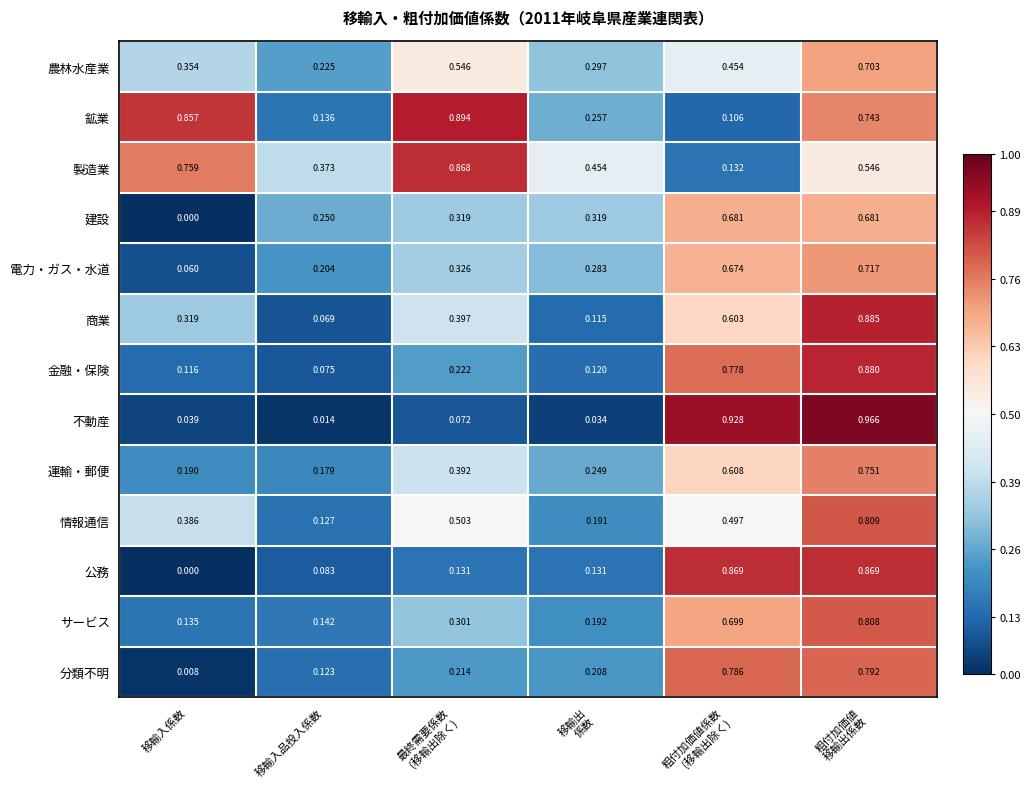

Which series has the largest total across all categories?

製造業